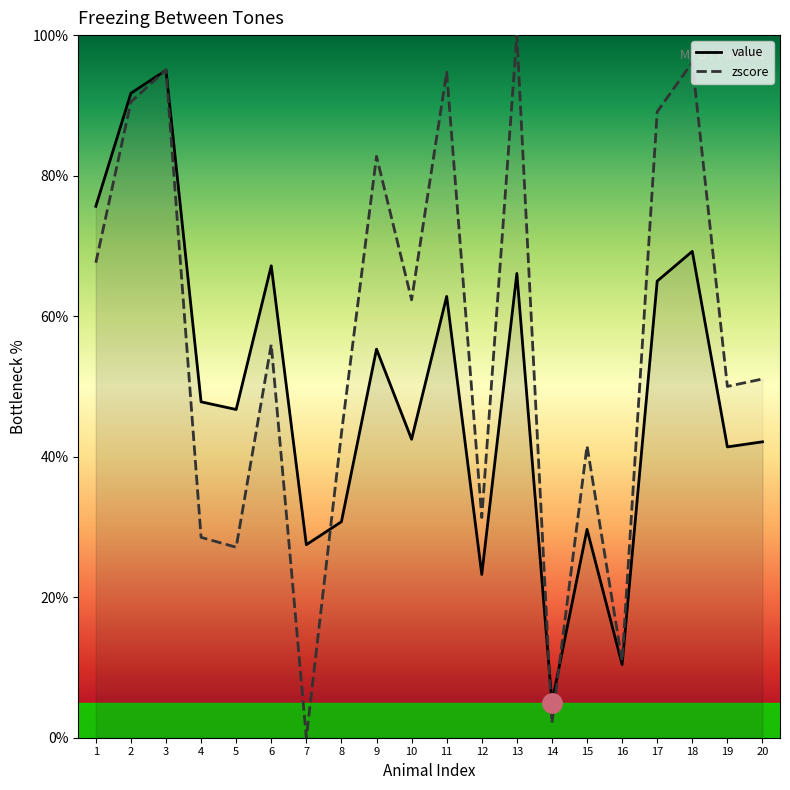

True or false: value and zscore intersect in this chart.

True